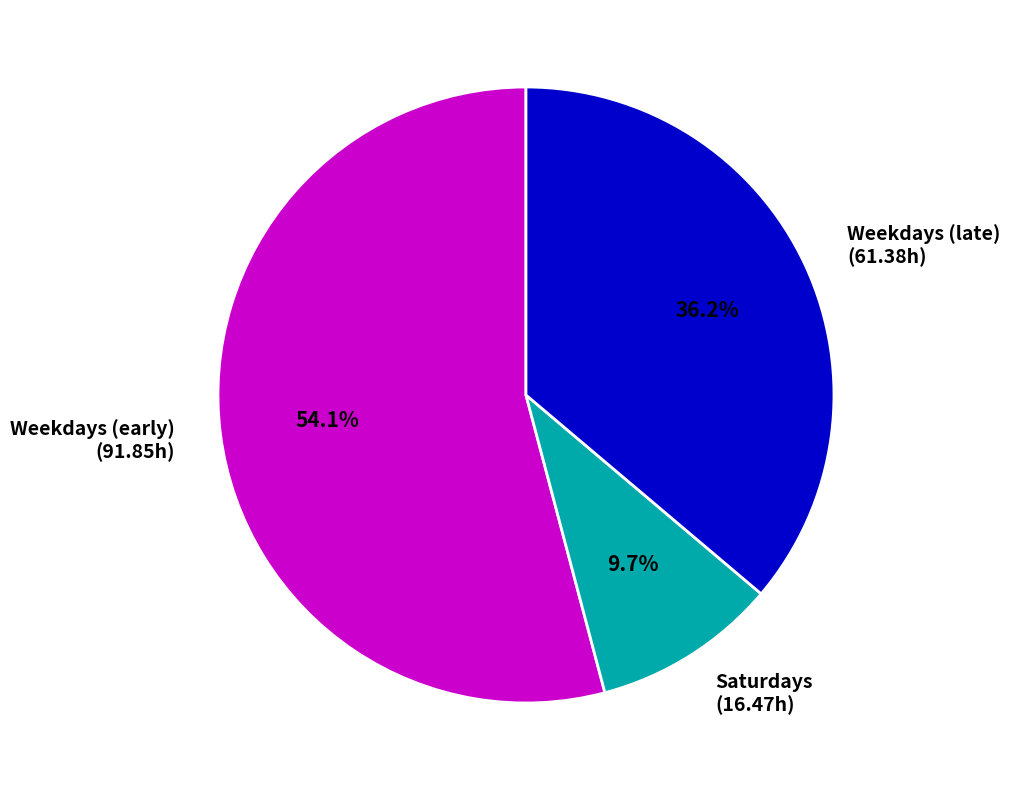

What is the smallest slice in the pie chart?

Saturdays (16.47h)